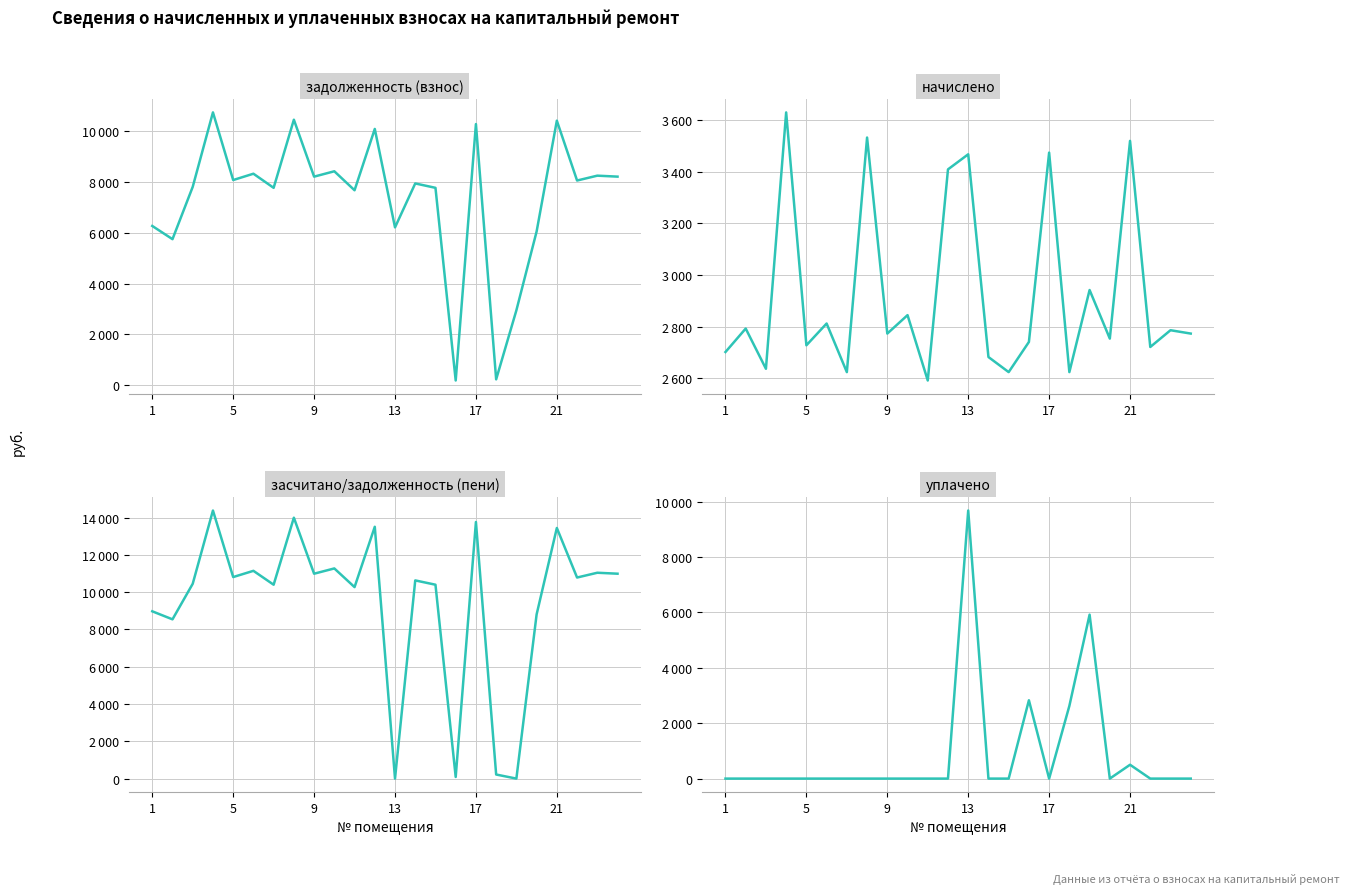

How many data points in начислено are above 2773?

13